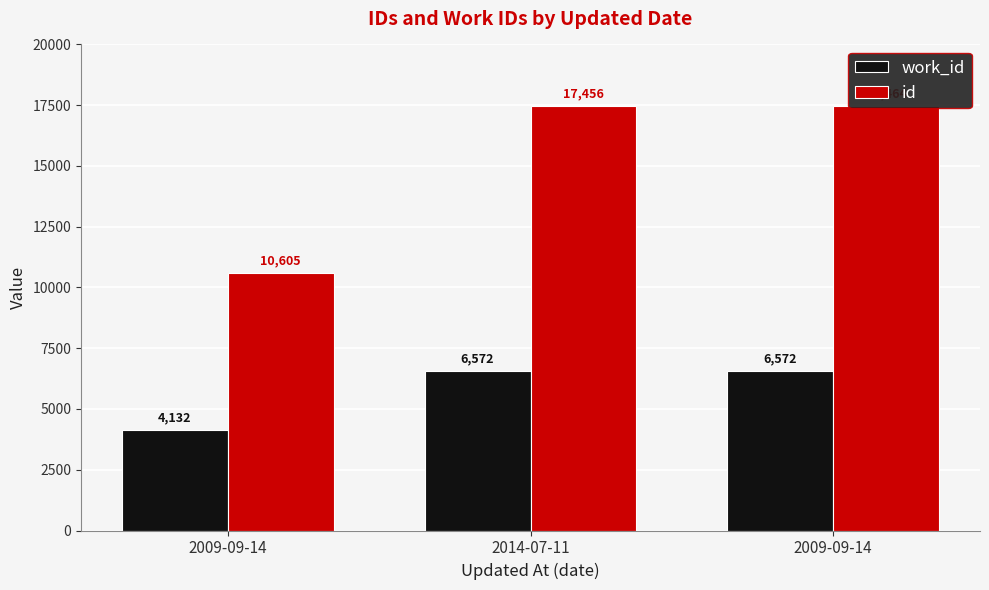

What is the sum of the id values at 2009-09-14 and 2009-09-14?

28069